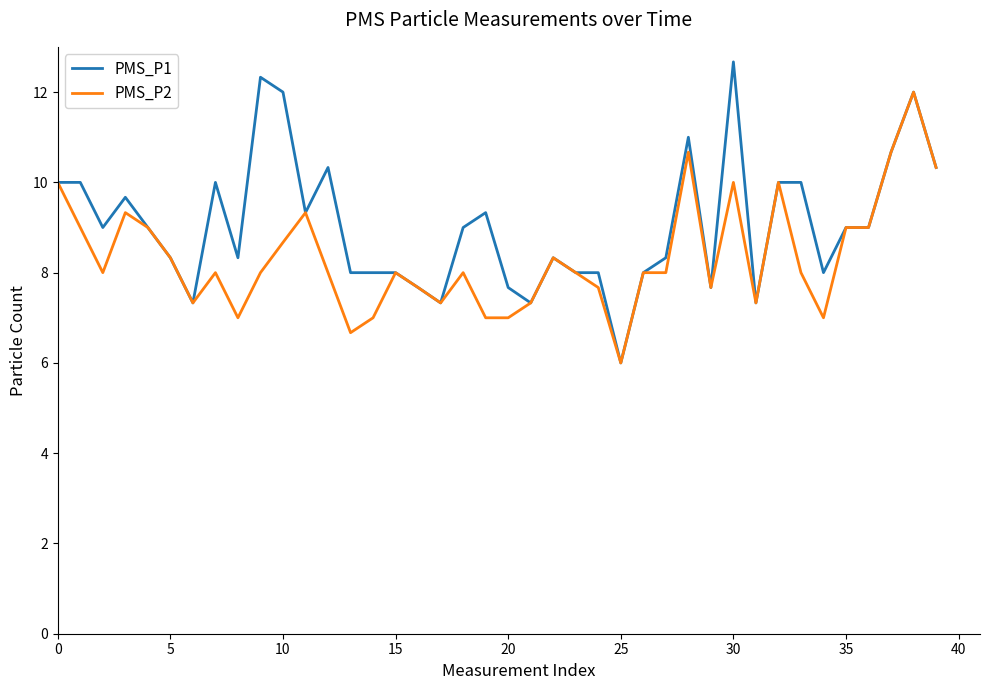

Rank the series by their maximum value, from highest to lowest.

PMS_P1, PMS_P2